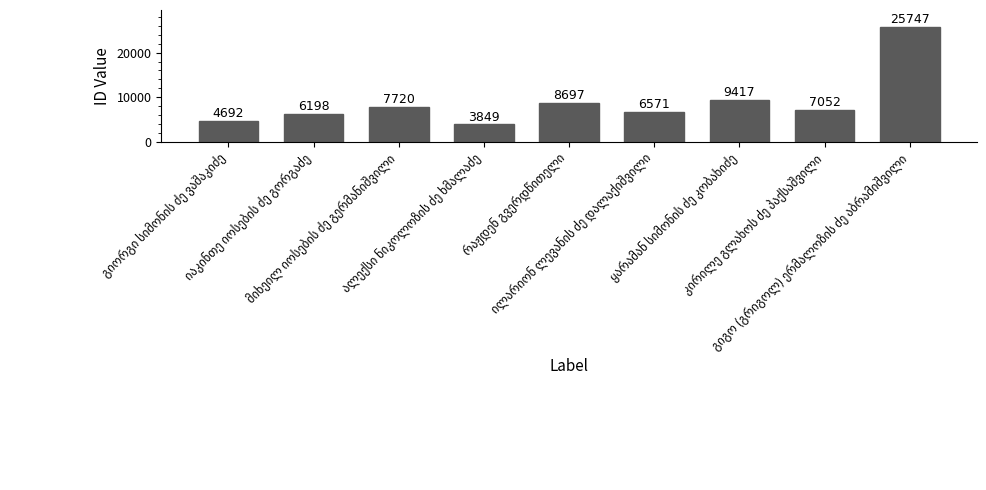

What is the difference between the maximum and minimum values?

21898